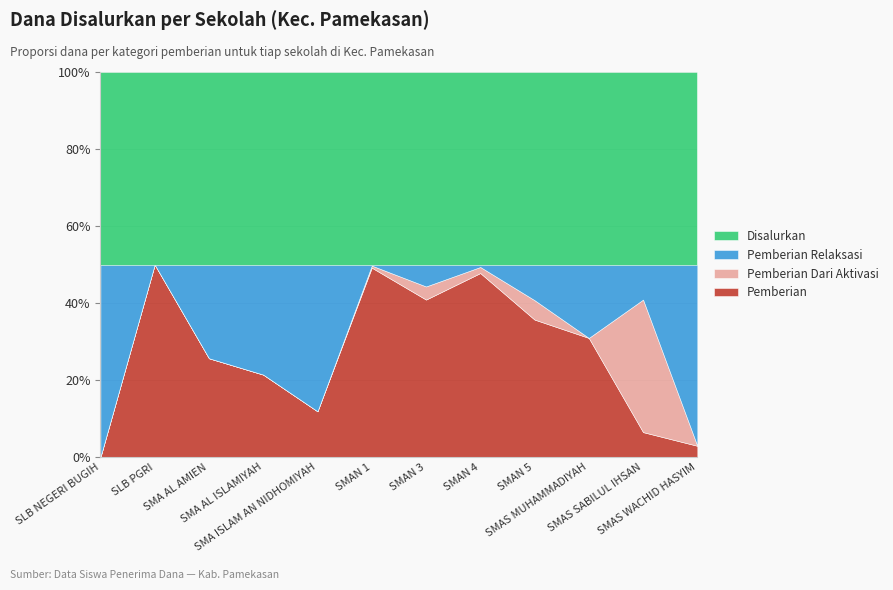

Is it true that Pemberian equals 100688723 at SMAN 4?

False